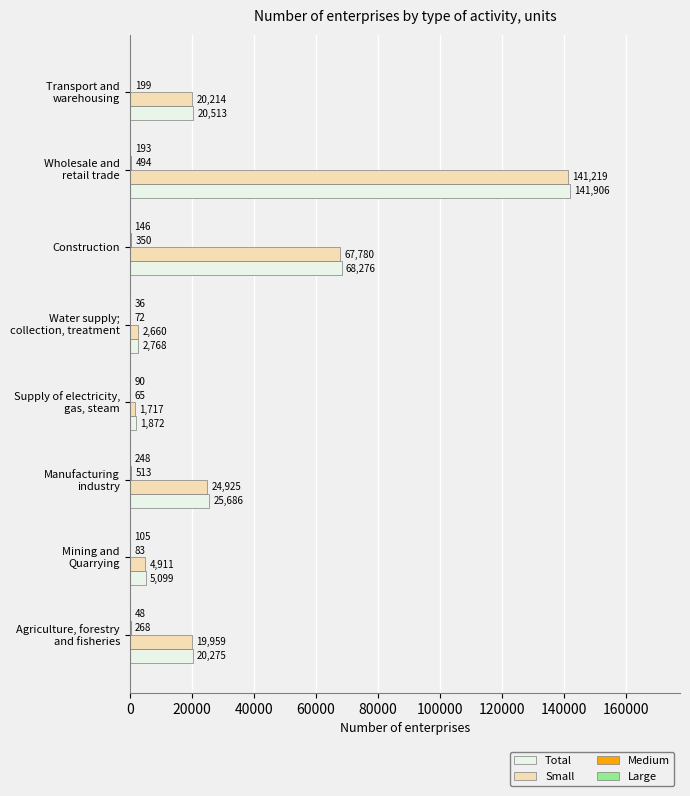

The value of Total at Construction is 68276. True or false?

True